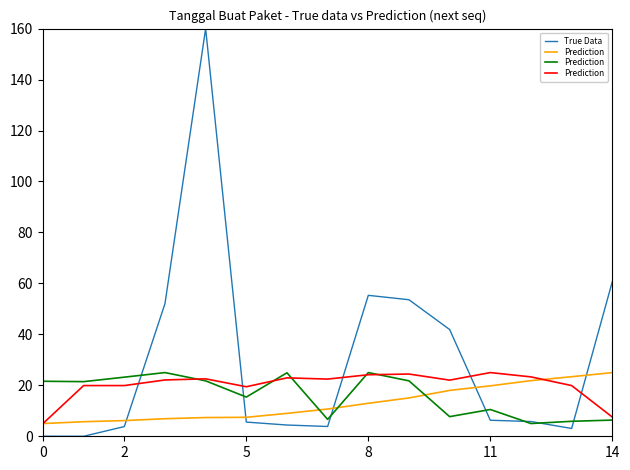

The value of Prediction at 14 is 3.0. True or false?

False